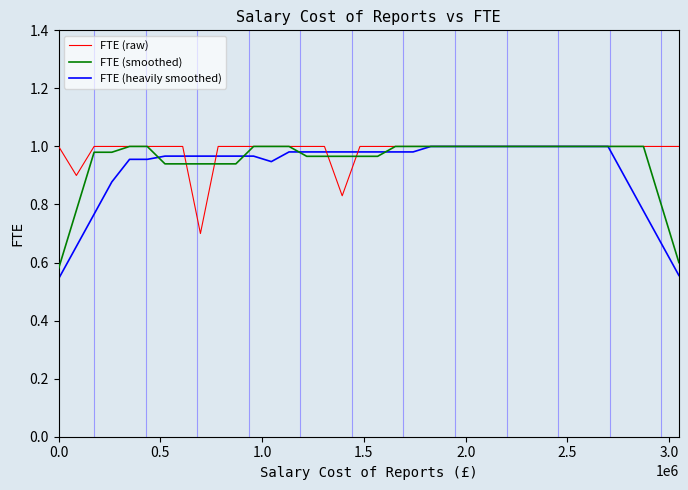

Does the chart display data point markers on the line(s)?

No